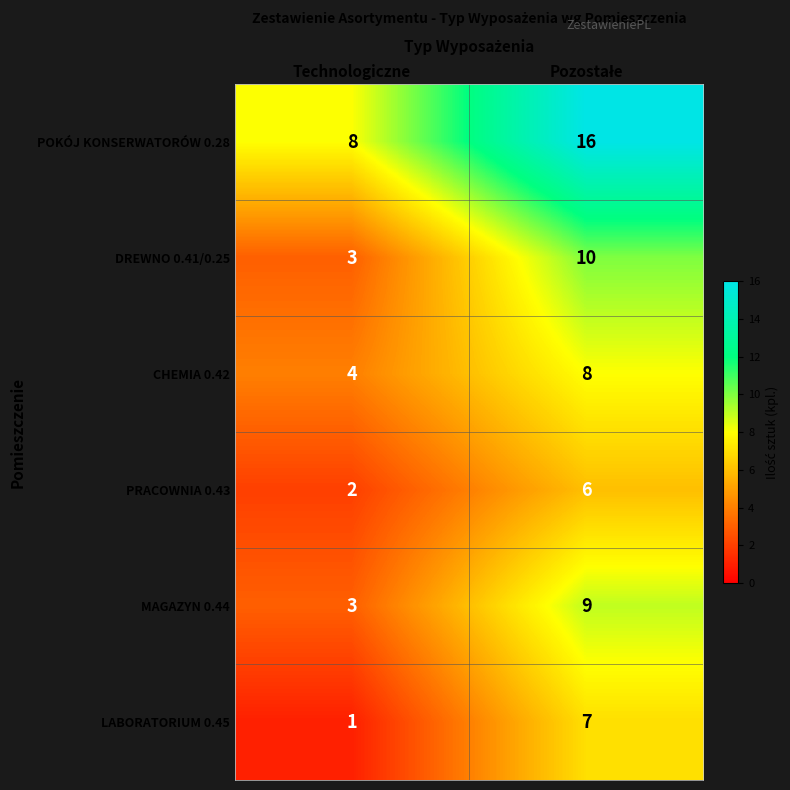

True or false: CHEMIA 0.42 has a value of 4 at Technologiczne.

True